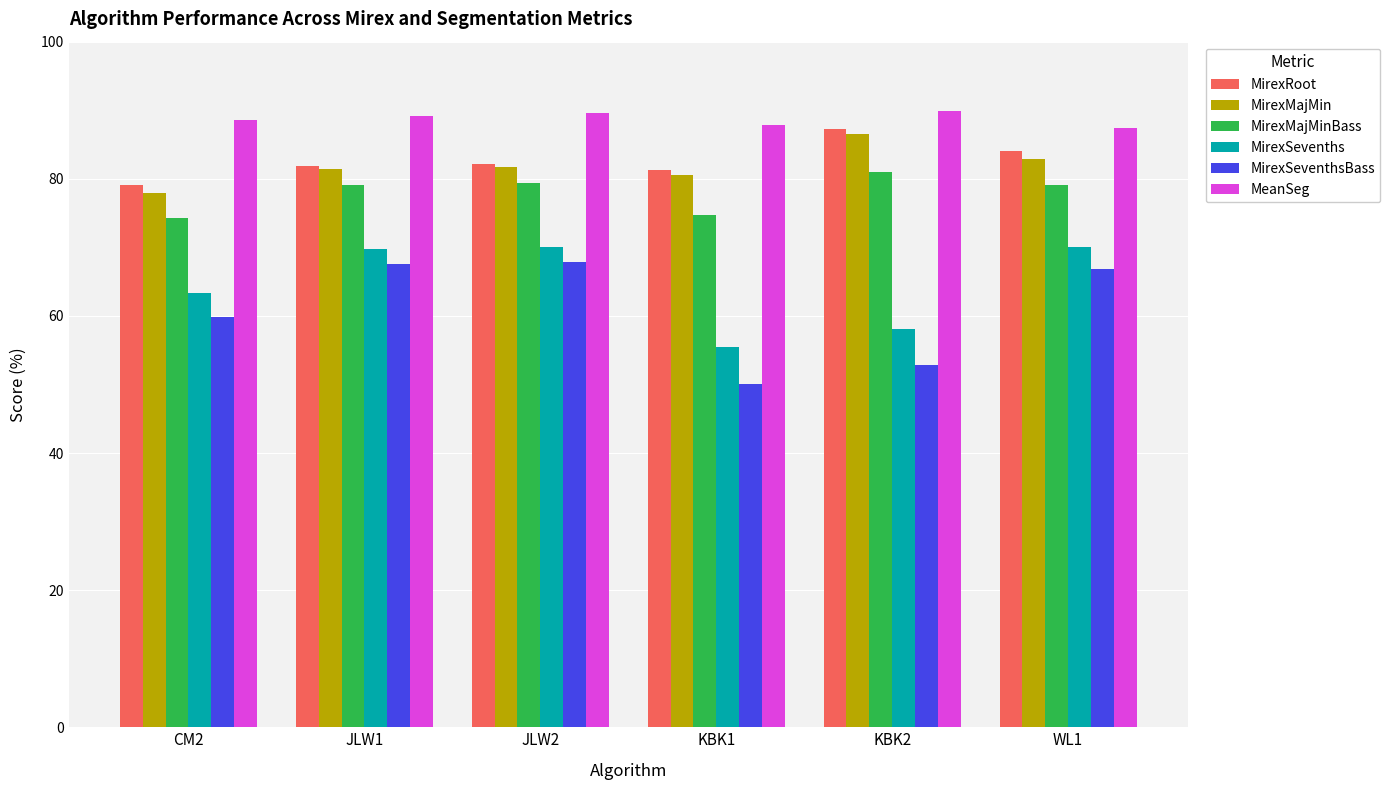

What is the sum of all MirexSevenths values?

386.8